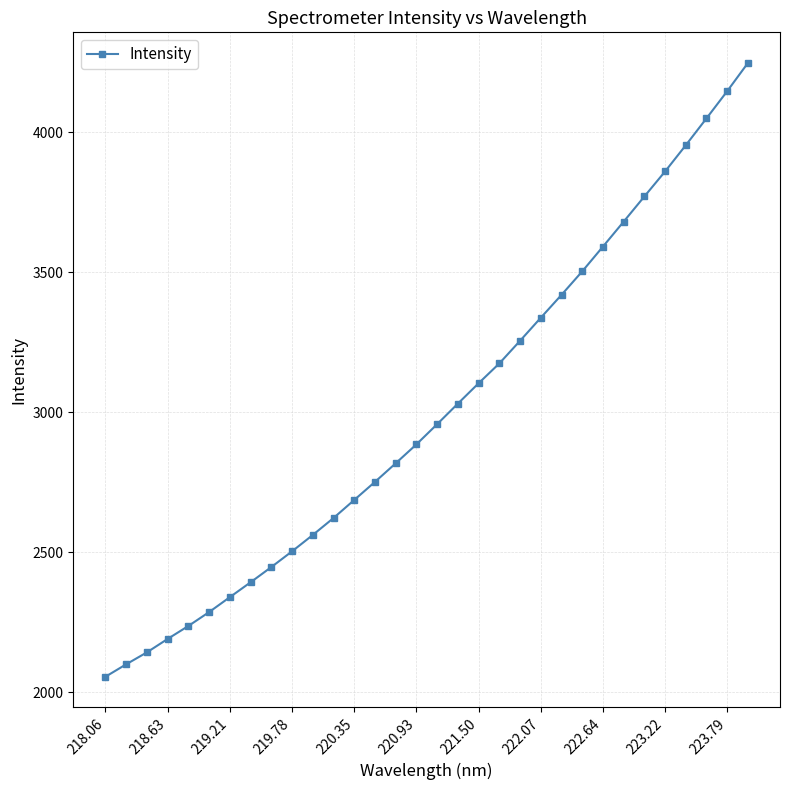

True or false: there are more than 1 points higher than both neighbors.

False